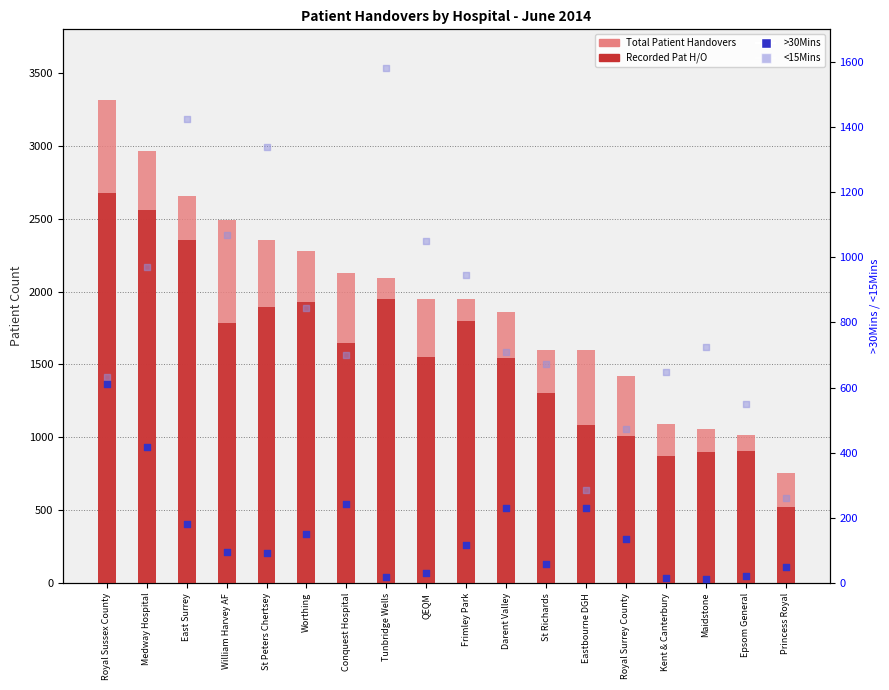

What are all the series names shown in the legend?

Total Patient Handovers, Recorded Pat H/O, >30Mins, <15Mins